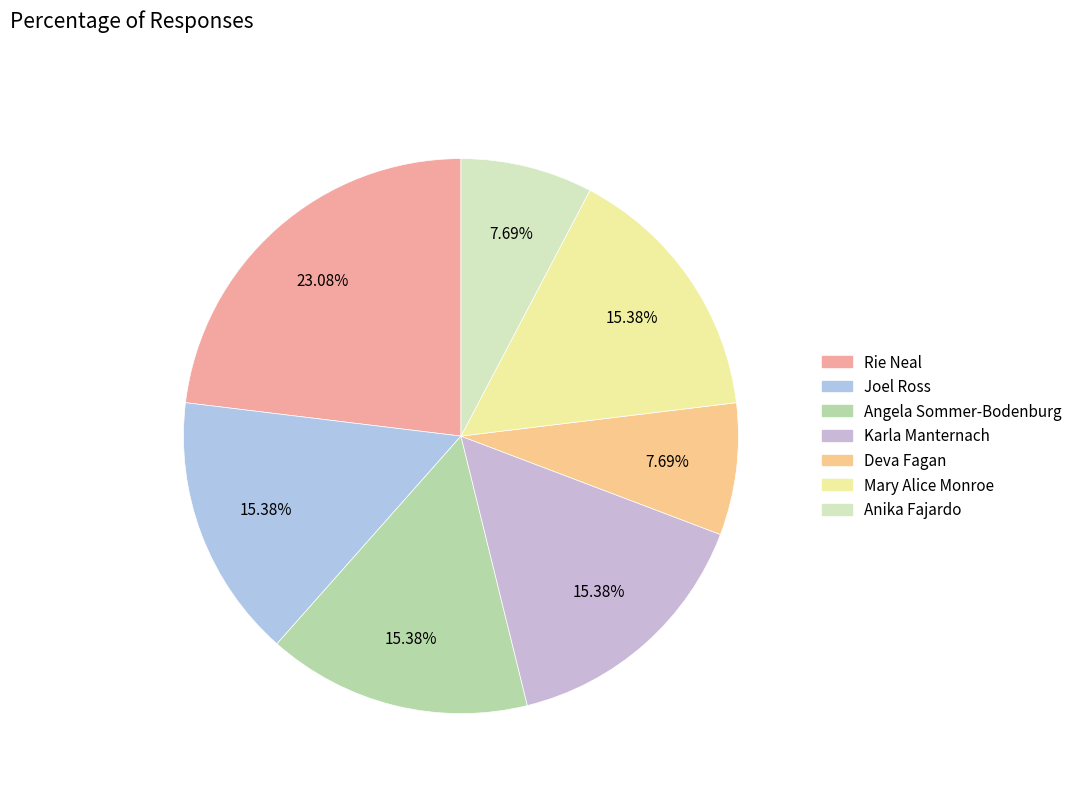

How many segments does this pie chart have?

7